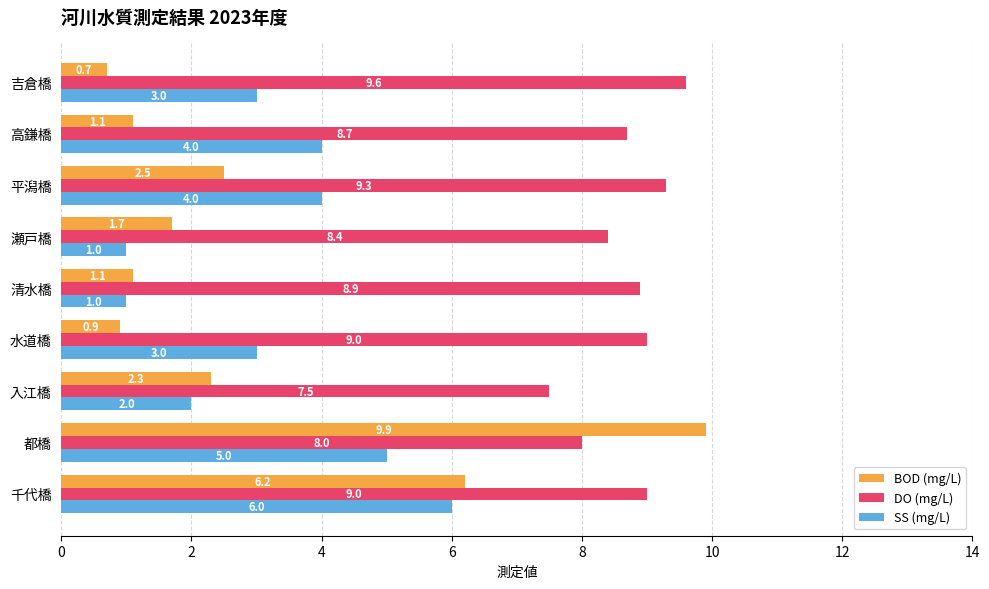

What is the total value across all series at 高鎌橋?

13.8